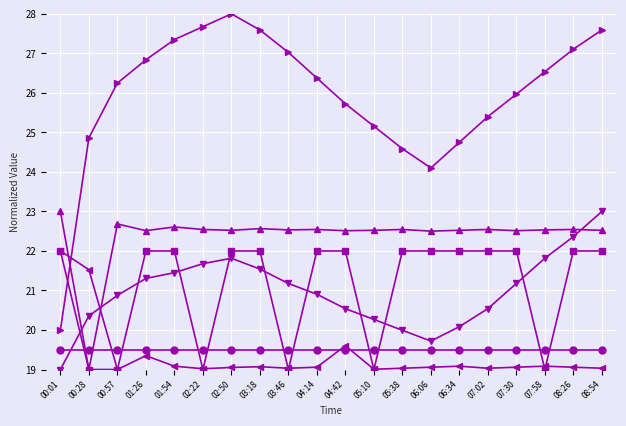

What is the total value across all series at 02:50?

132.9